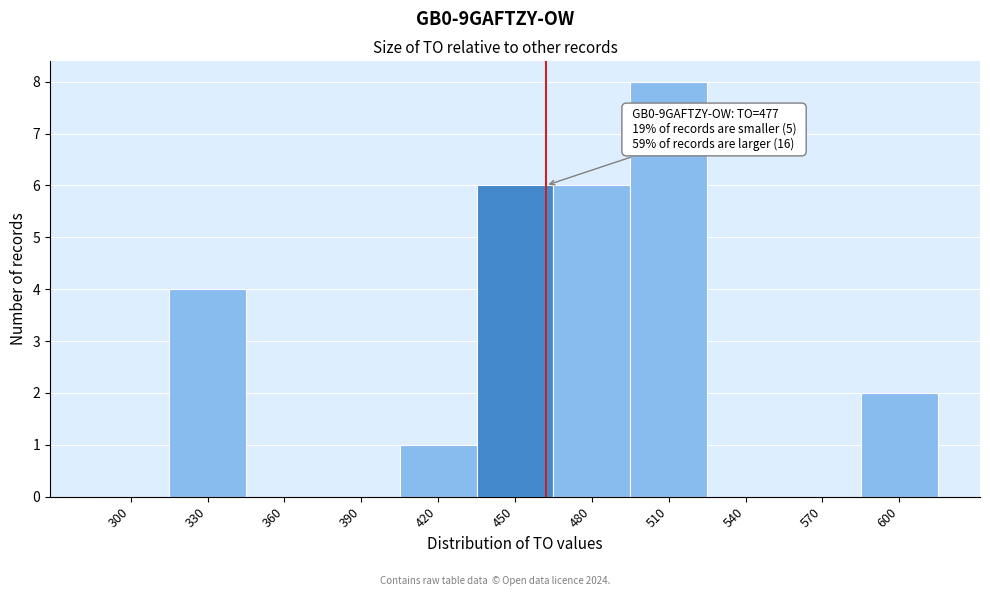

Reading left to right, list all the values displayed in this chart.

300=0	330=4	360=0	390=0	420=1	450=6	480=6	510=8	540=0	570=0	600=2